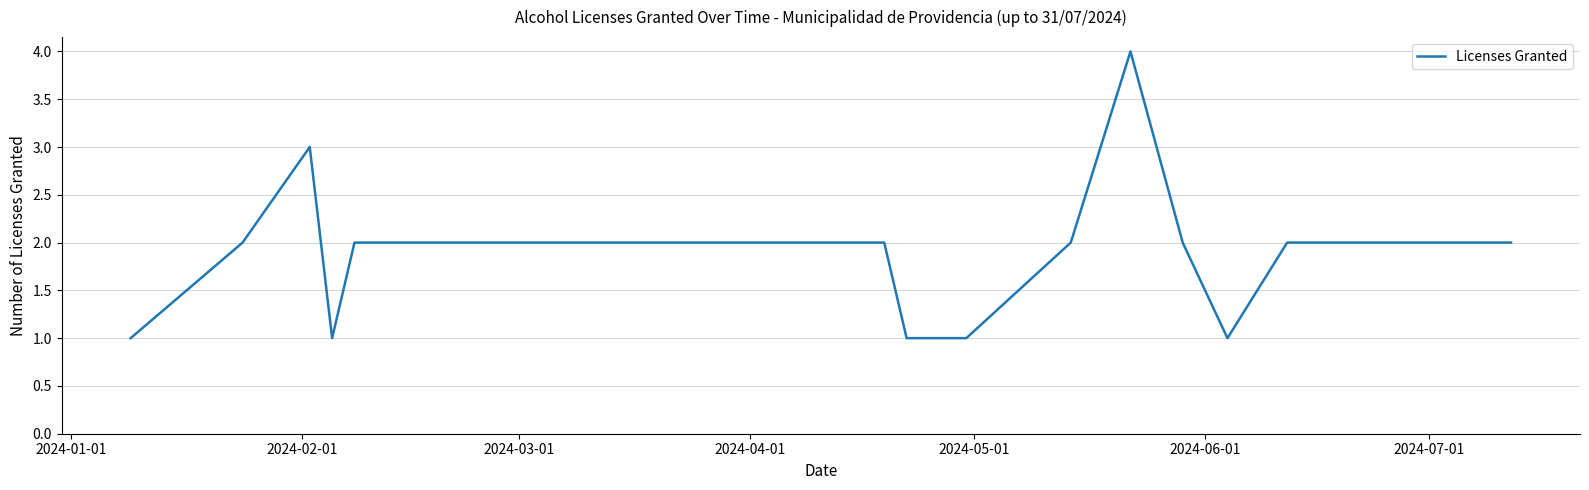

What is the maximum value shown in the chart?

4